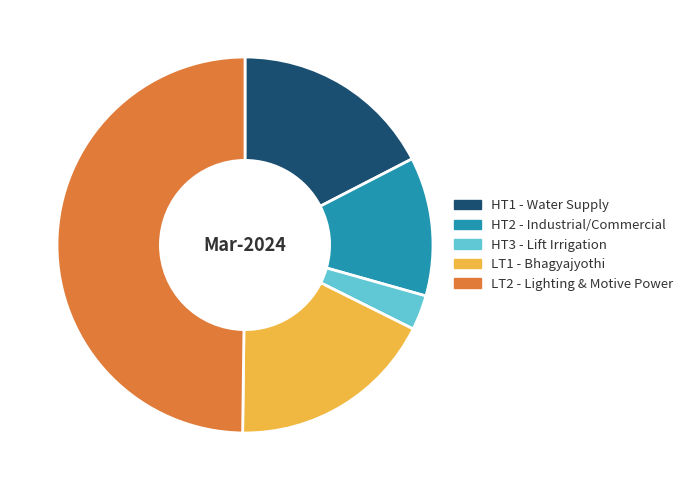

Count the number of slices in the pie.

5